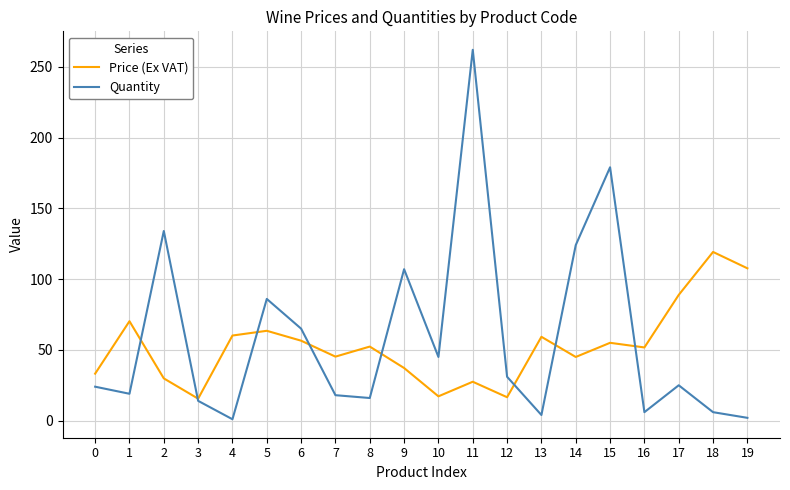

How many values in the Price (Ex VAT) series exceed 52?

10